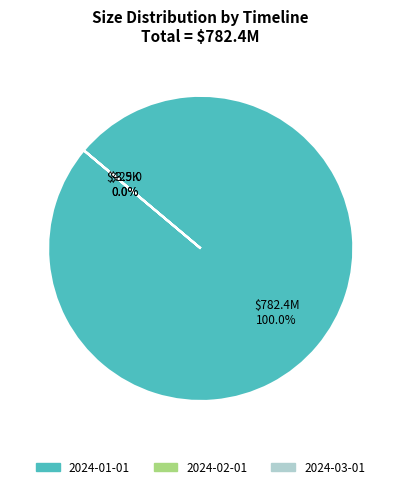

What is the ratio of the value at 2024-02-01 to the value at 2024-03-01?

0.1